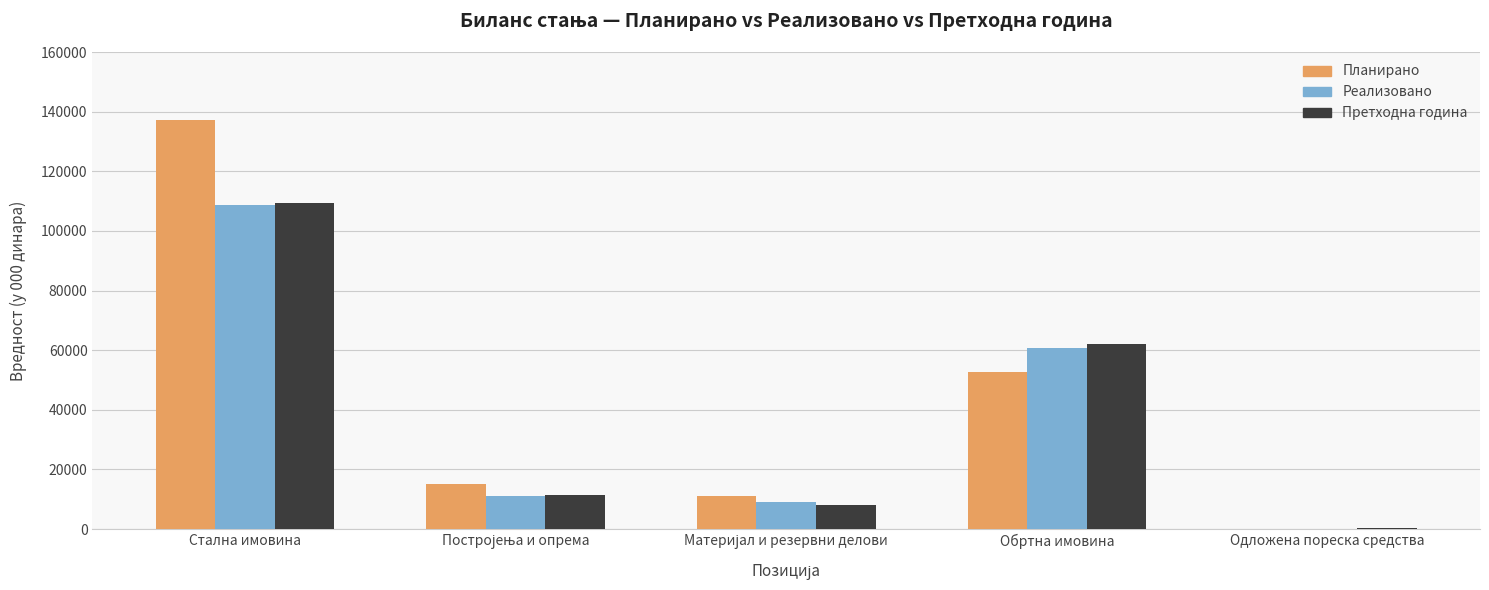

True or false: Реализовано has a value of 108657 at Стална имовина.

True